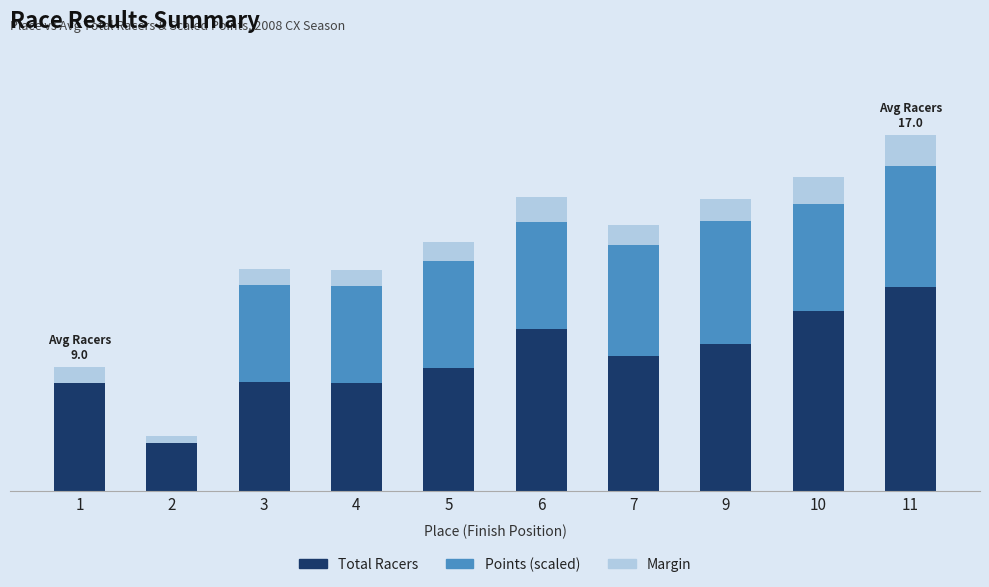

Are the bars horizontal?

No